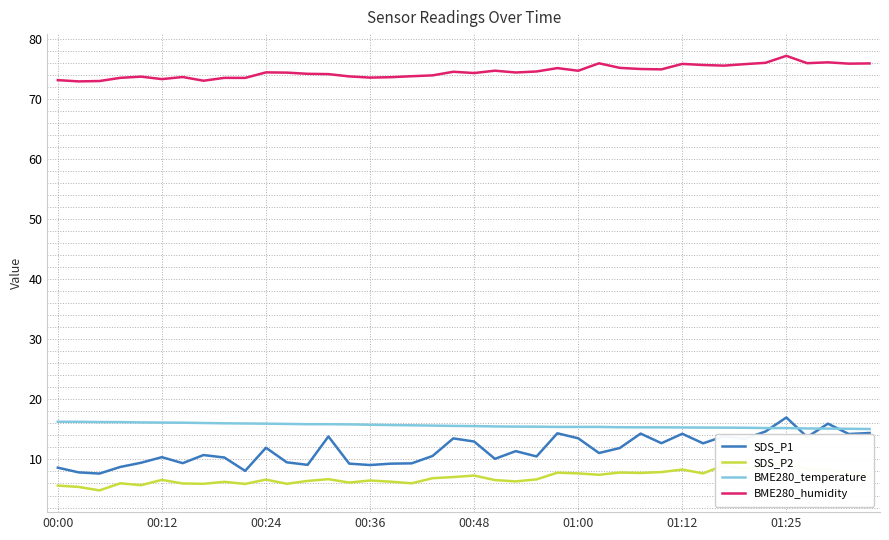

What is the maximum value for SDS_P2?

9.4